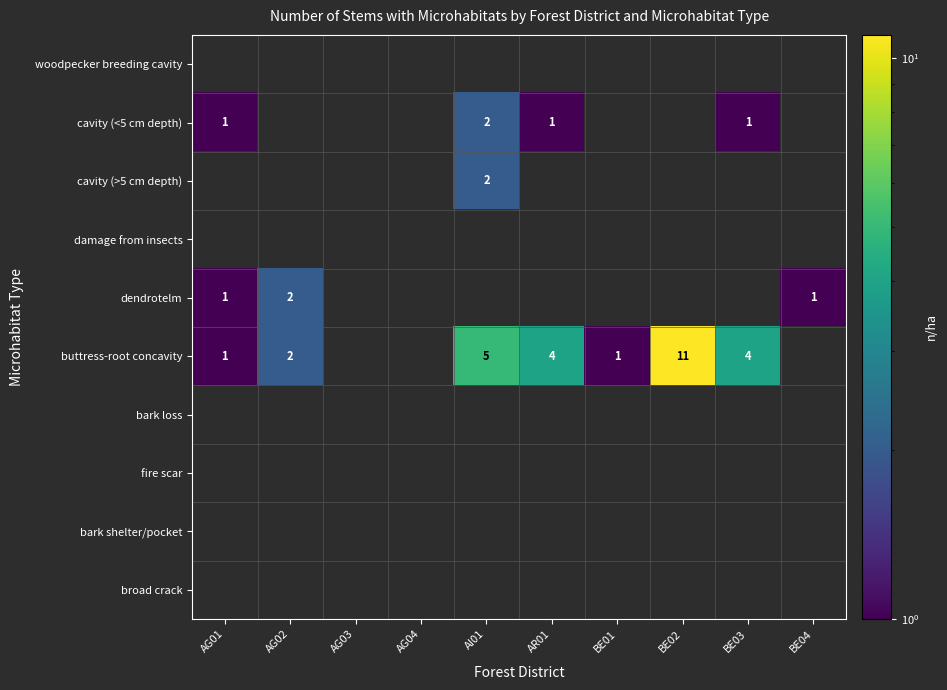

The dendrotelm series shows 2 at AG01. True or false?

False